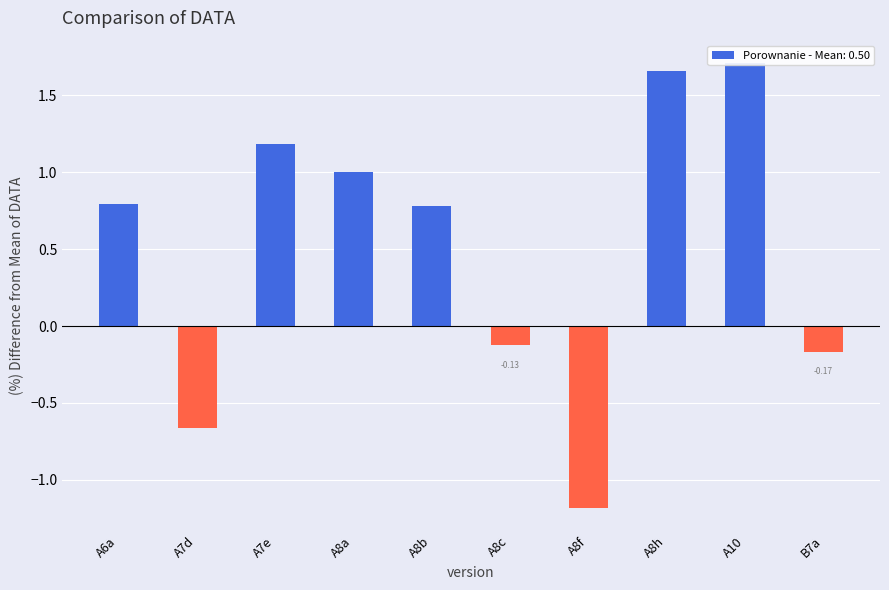

What is the maximum value shown in the chart?

1.7